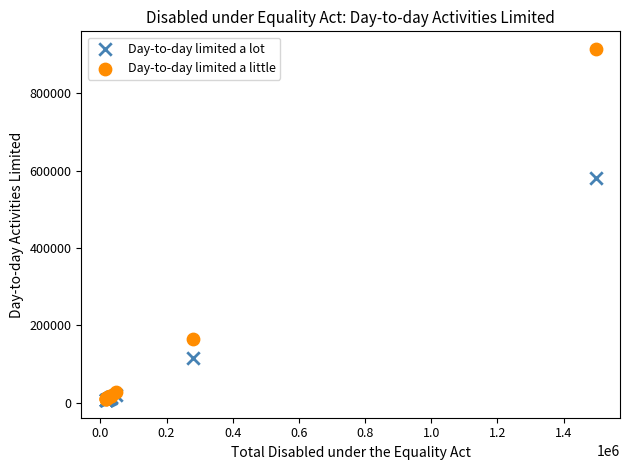

In the Day-to-day limited a lot series, what Y value is closest to 293779?

116043